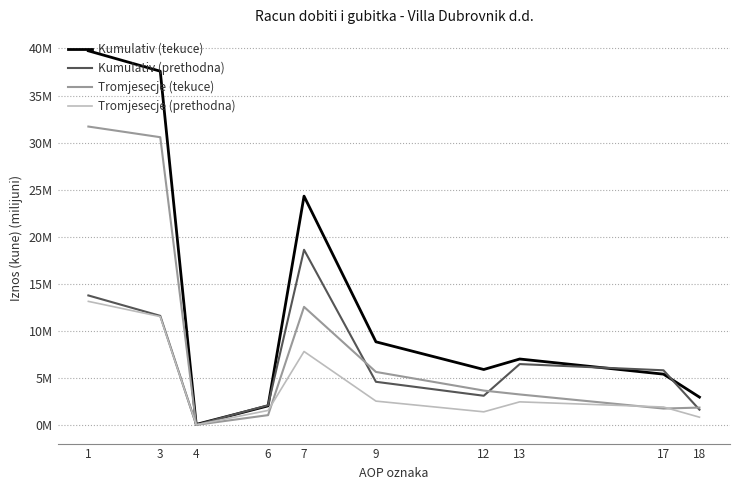

Is this an area chart (filled region under the line)?

No